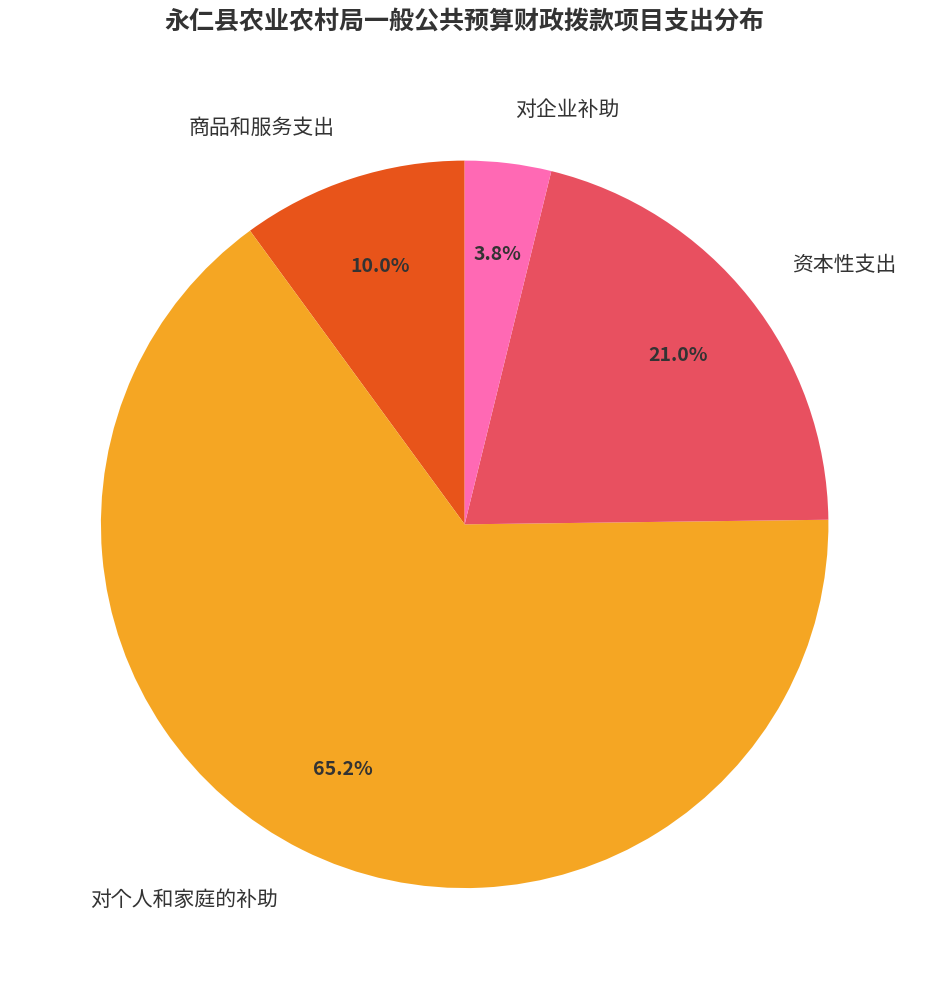

To the nearest percent, what percentage of the pie is 对企业补助?

4%